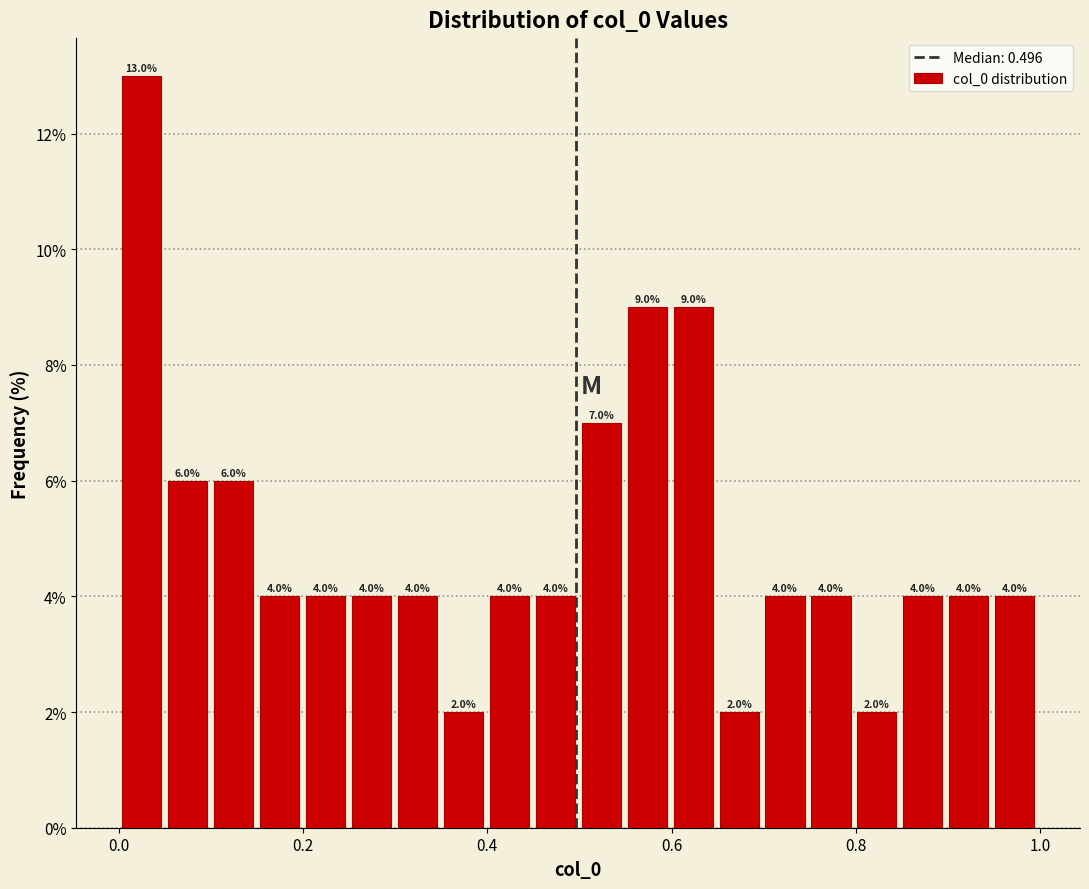

Read against the x-axis, roughly where is the centre of the tallest bar?

0.02